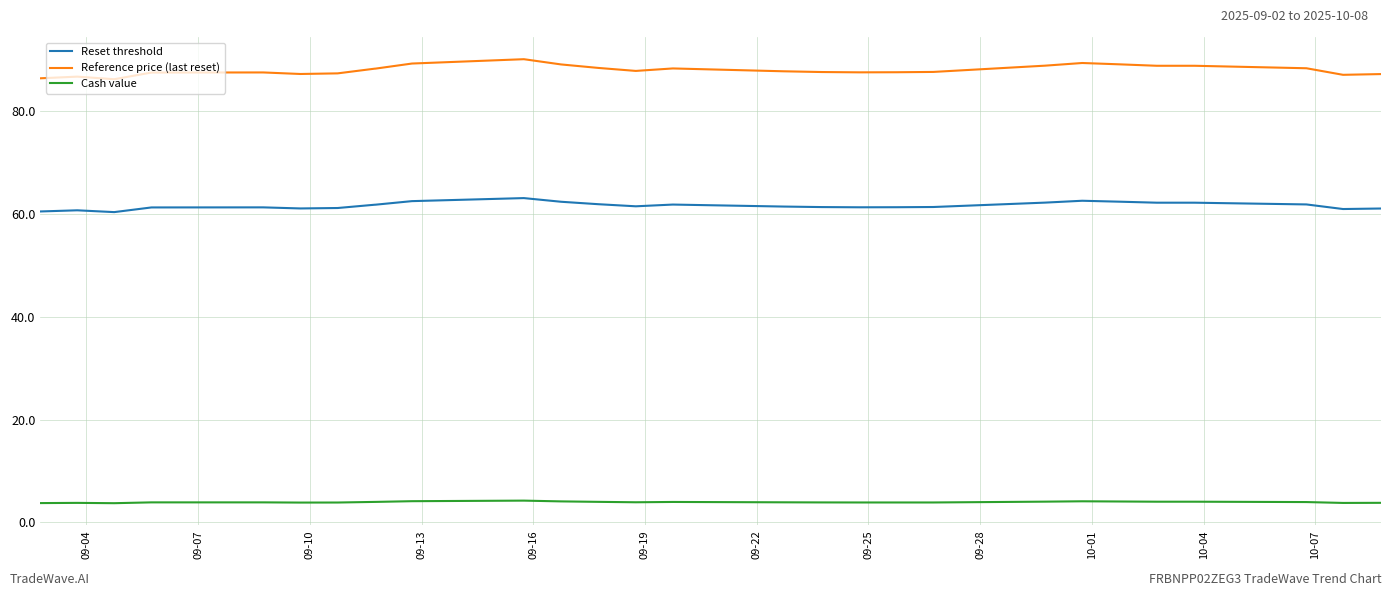

True or false: Reset threshold and Reference price (last reset) cross at least once.

False